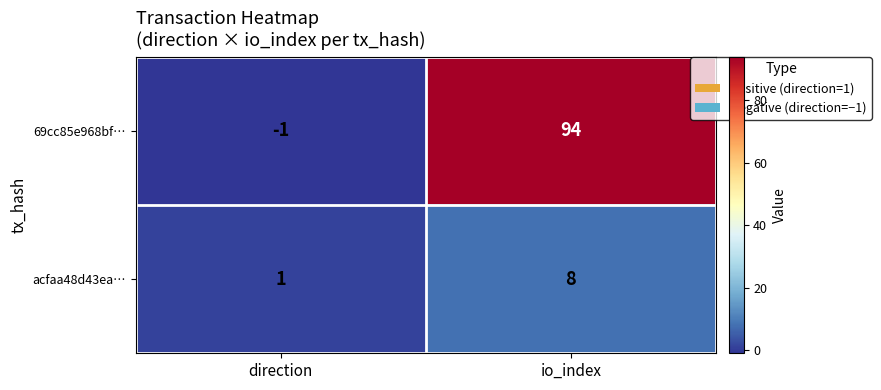

Which label corresponds to the smallest value in the chart?

direction